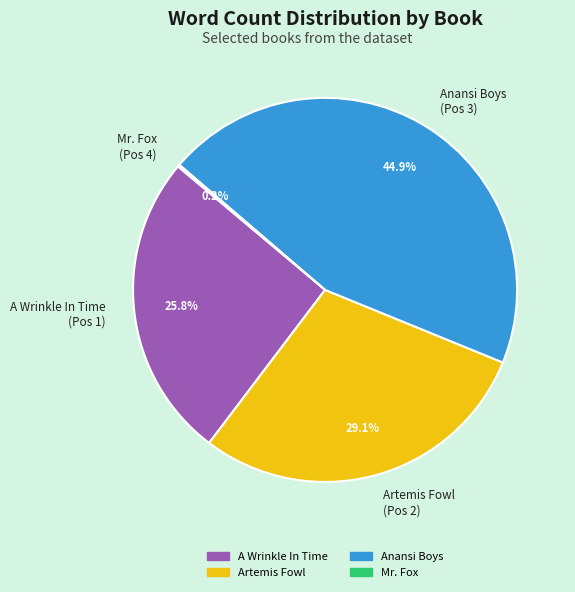

Is A Wrinkle In Time the majority of the pie?

No